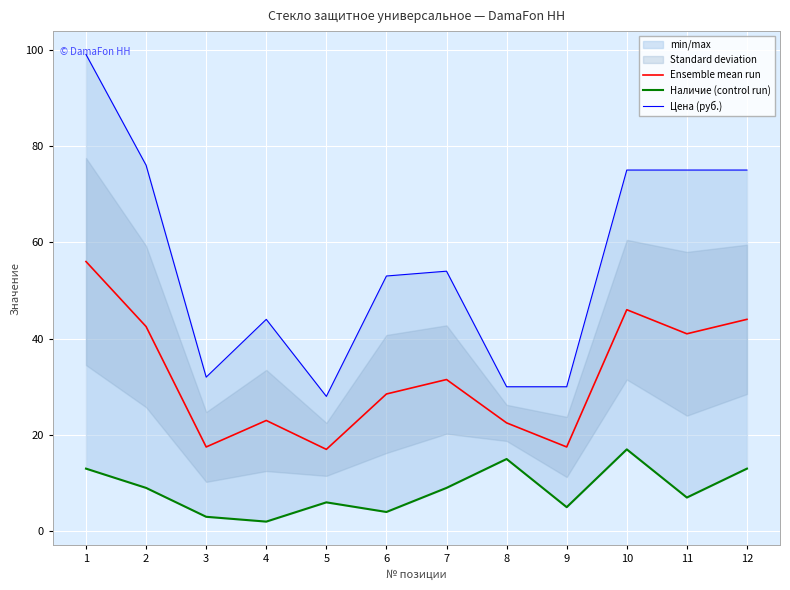

How many values in the Ensemble mean run series exceed 31?

6